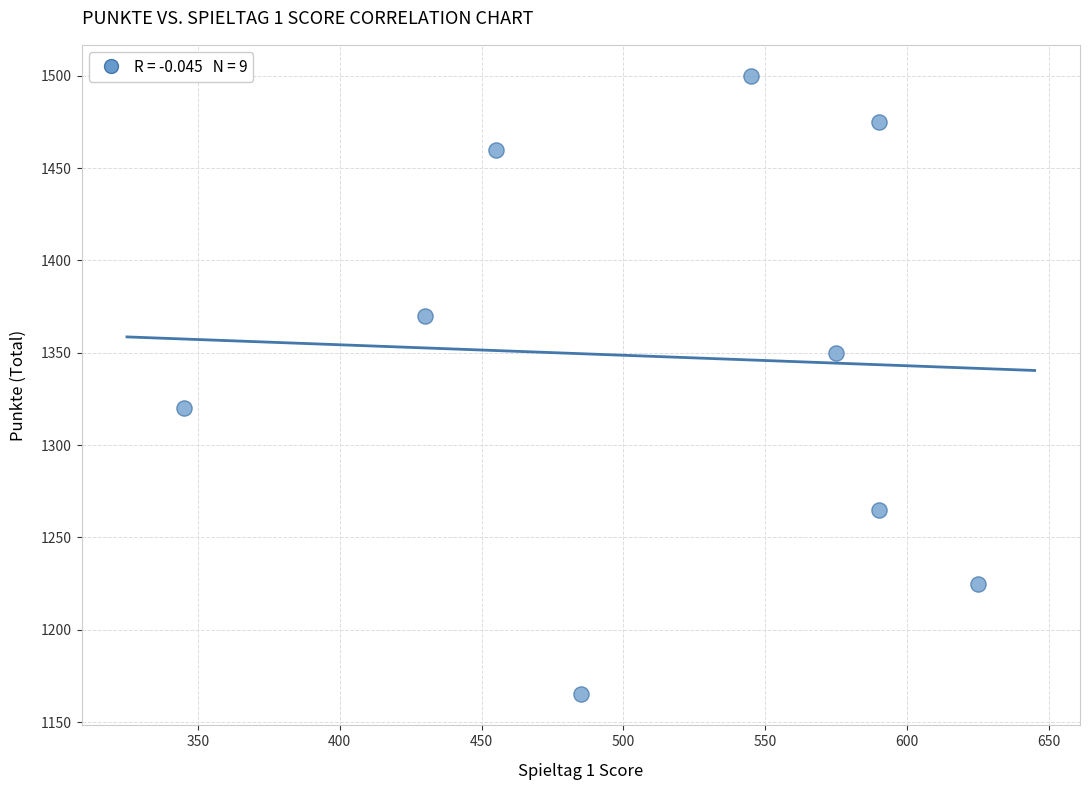

What Y value in the scatter plot is closest to 1332?

1320